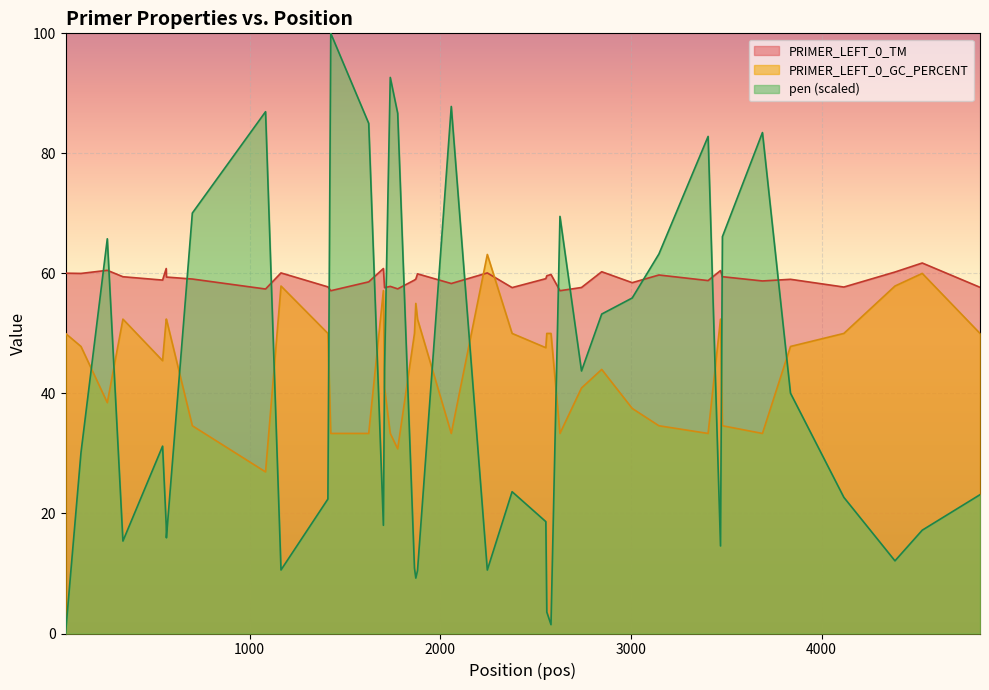

Which series ends up on top after the final intersection of pen and PRIMER_LEFT_0_TM?

PRIMER_LEFT_0_TM